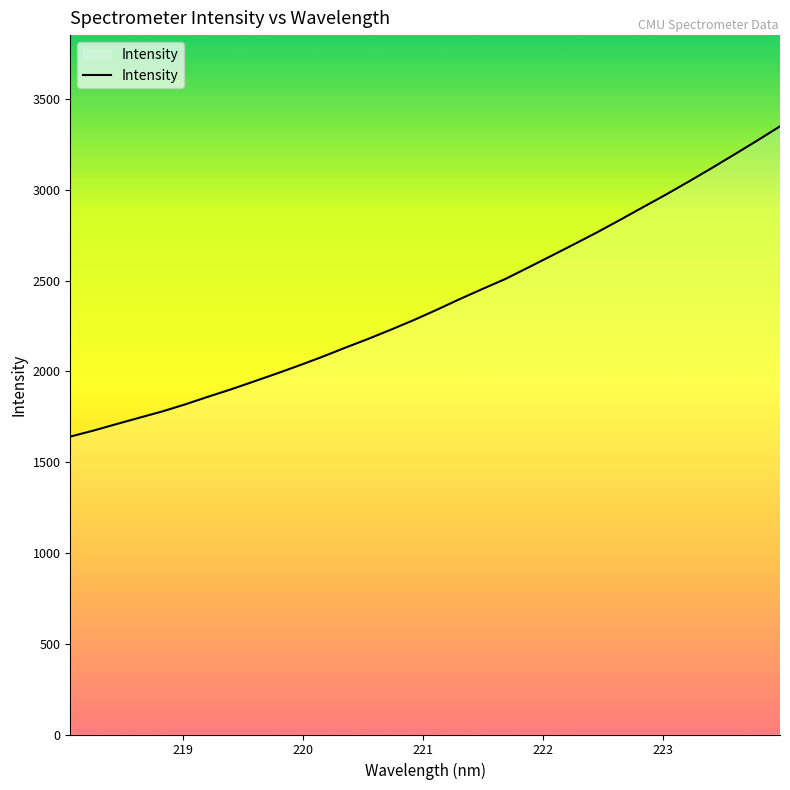

What is the difference between the maximum and minimum values?

1709.0